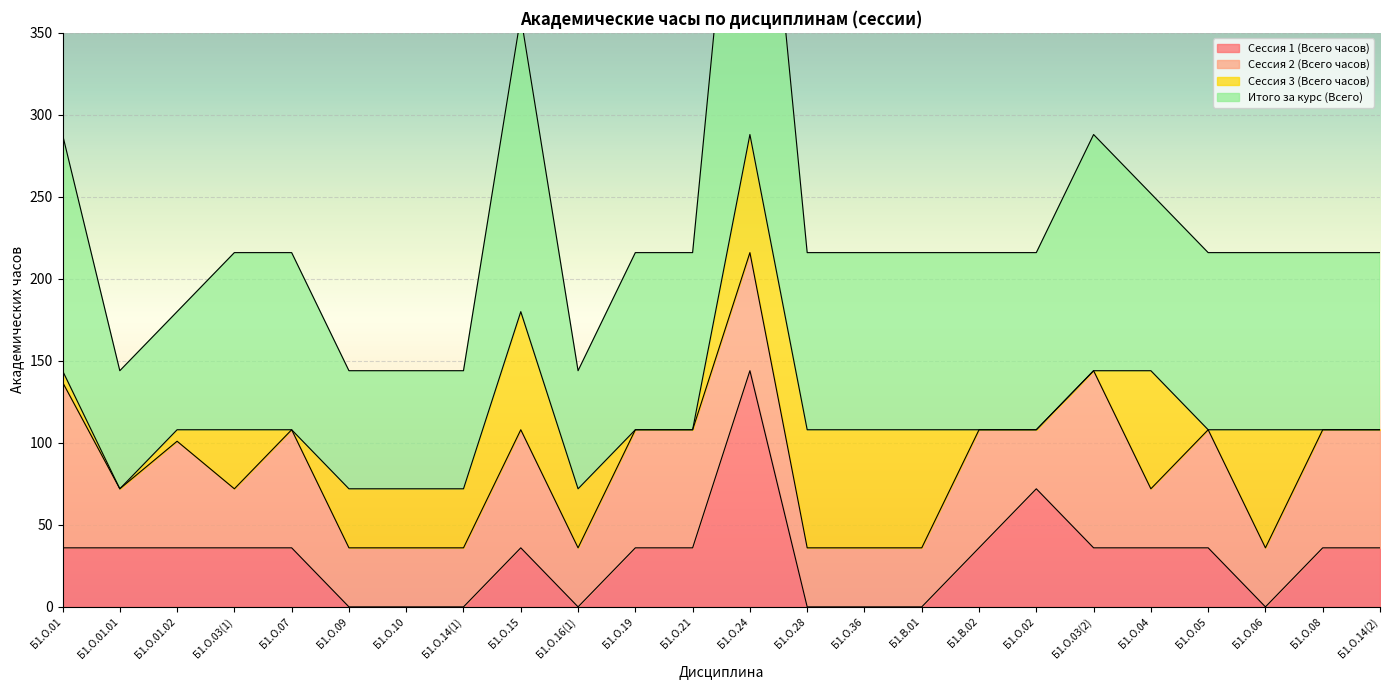

At which category is the sum across all series the highest?

Б1.О.24